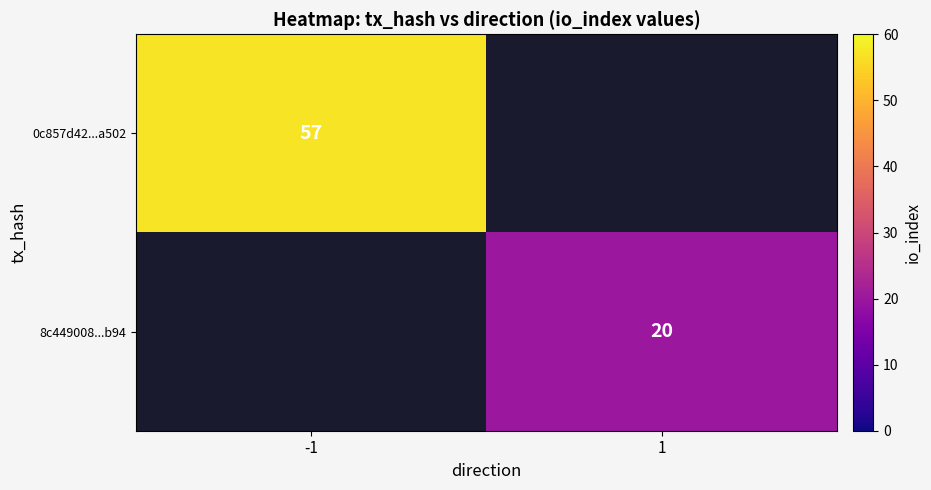

The value of 0c857d42...a502 at -1 is 57. True or false?

True